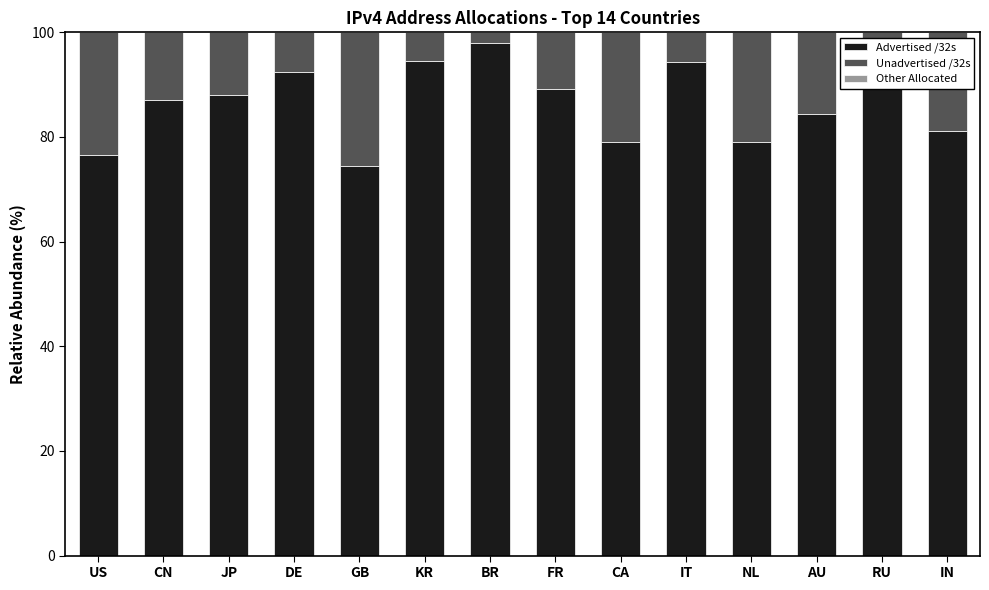

The value of Advertised /32s at GB is 74.4. True or false?

True